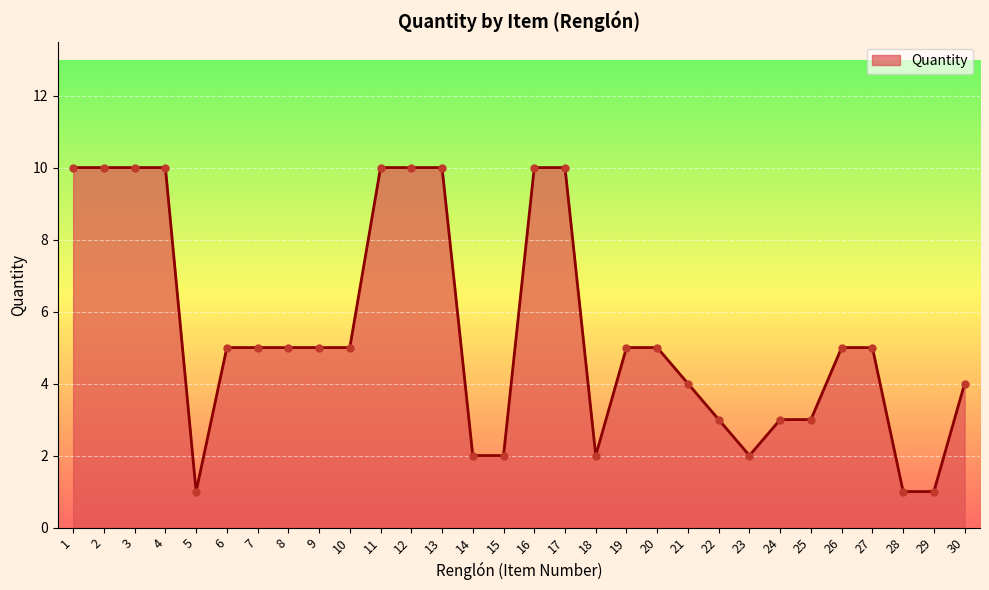

What is the greatest value displayed?

10